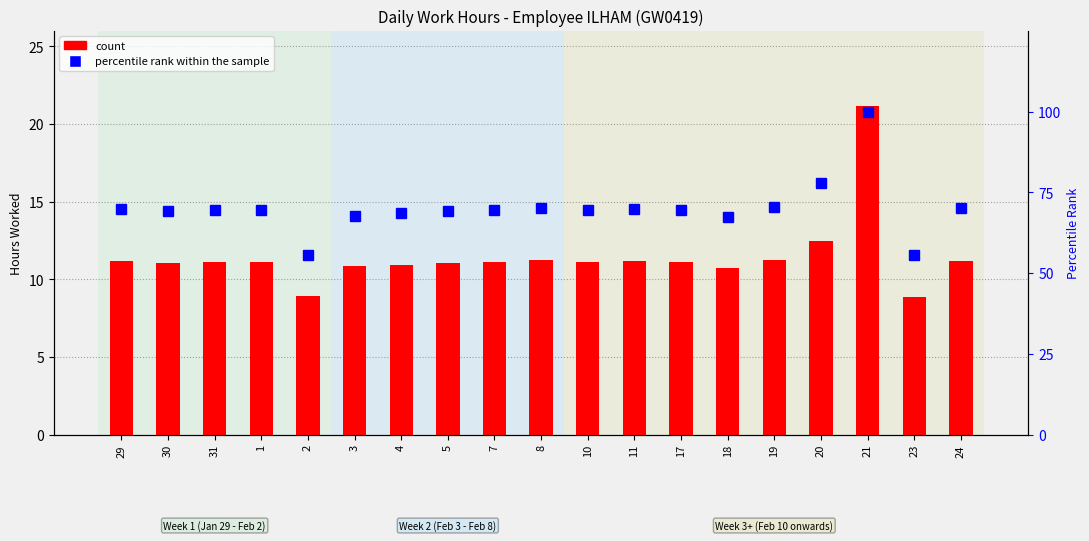

Count the number of values greater than 11.

14